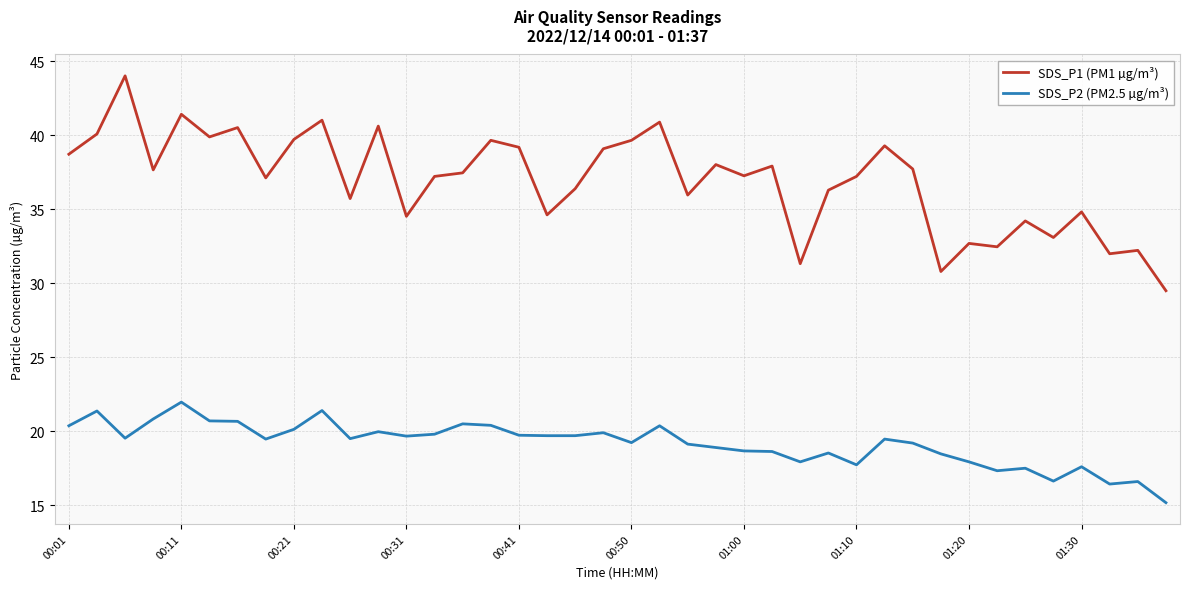

Which series has the largest total across all categories?

SDS_P1 (PM1 µg/m³)